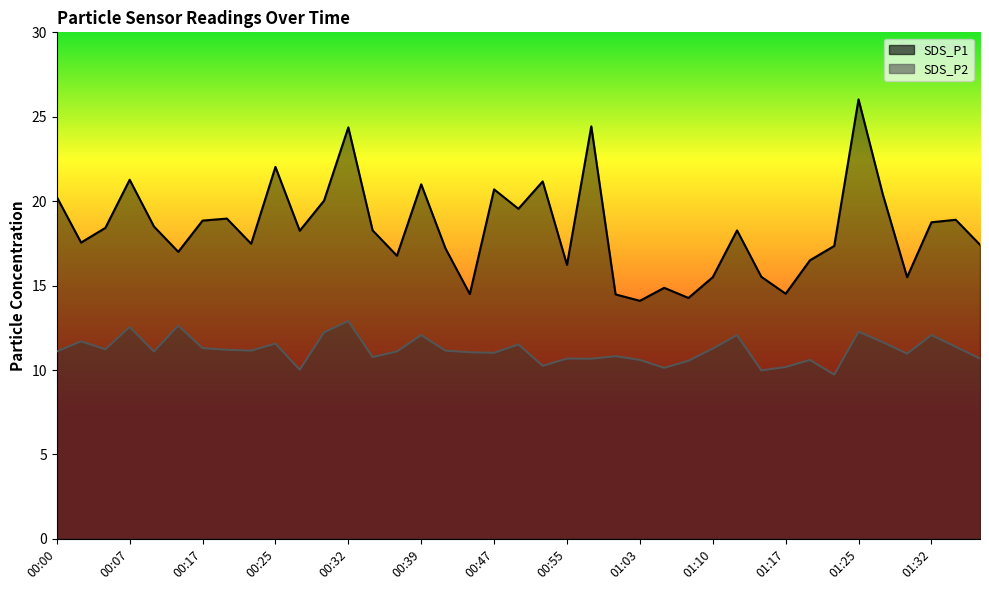

In SDS_P2, how many points are lower than both neighbors (excluding endpoints)?

12